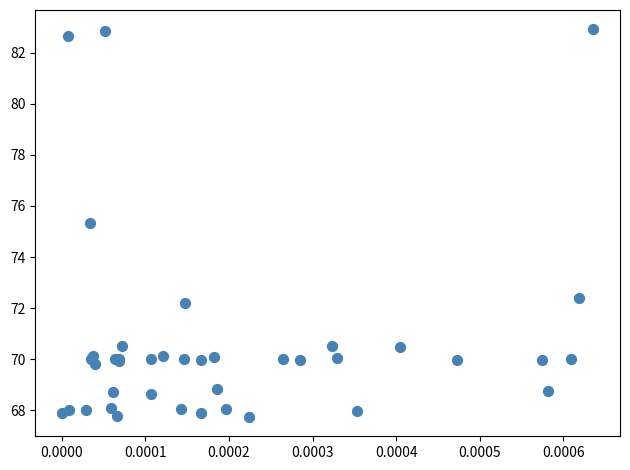

What Y value in the scatter plot is closest to 75?

75.3